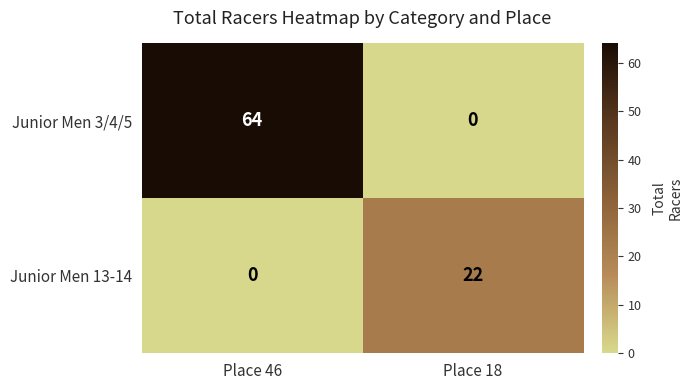

Which category has the highest value across all series?

Place 46